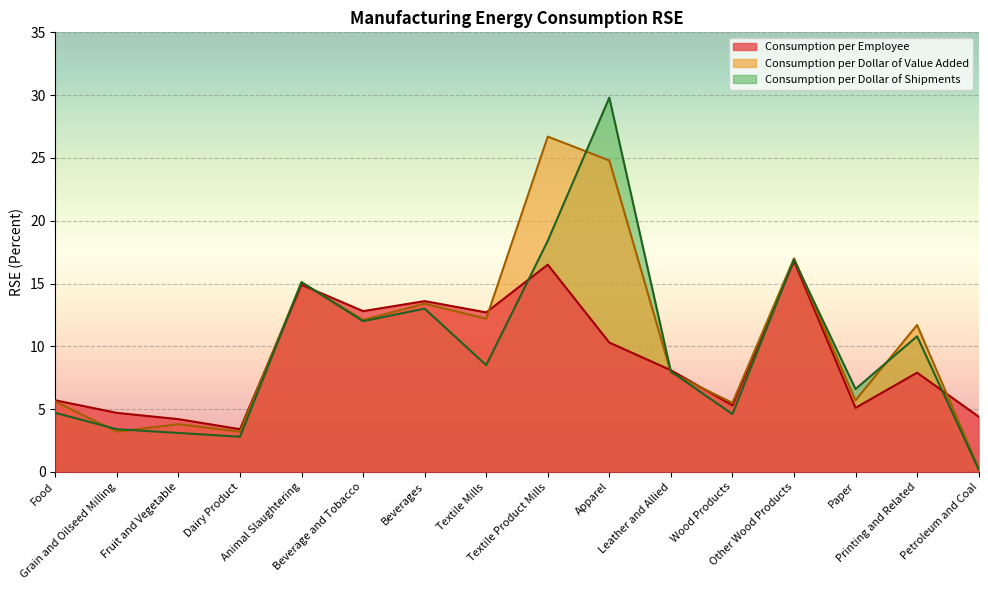

Where does the Consumption per Employee series first go above 8?

Animal Slaughtering